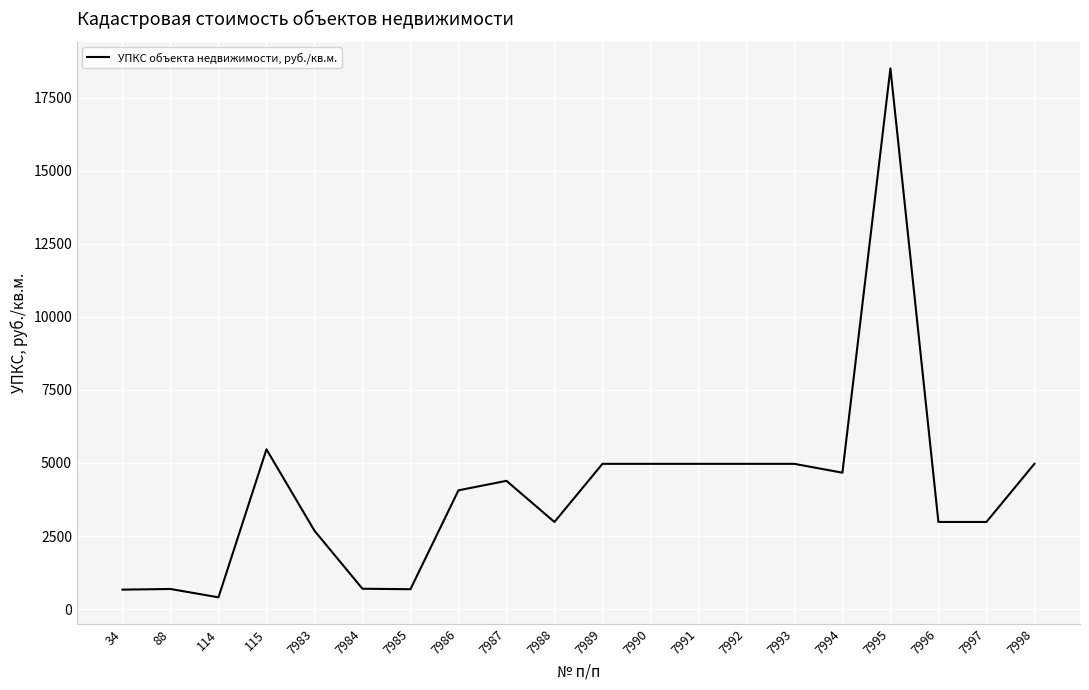

Where is the data nearest to the value 9451?

115